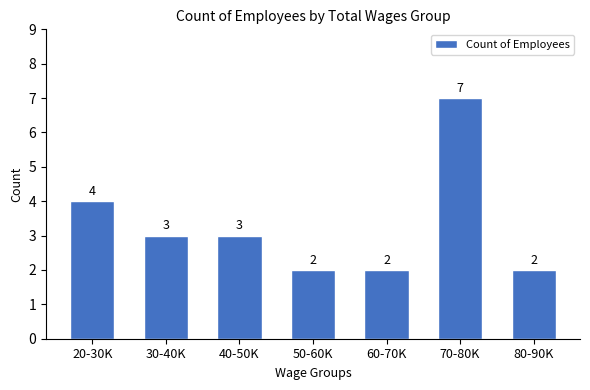

Reading left to right, what are all the values shown in this chart?

4	3	3	2	2	7	2